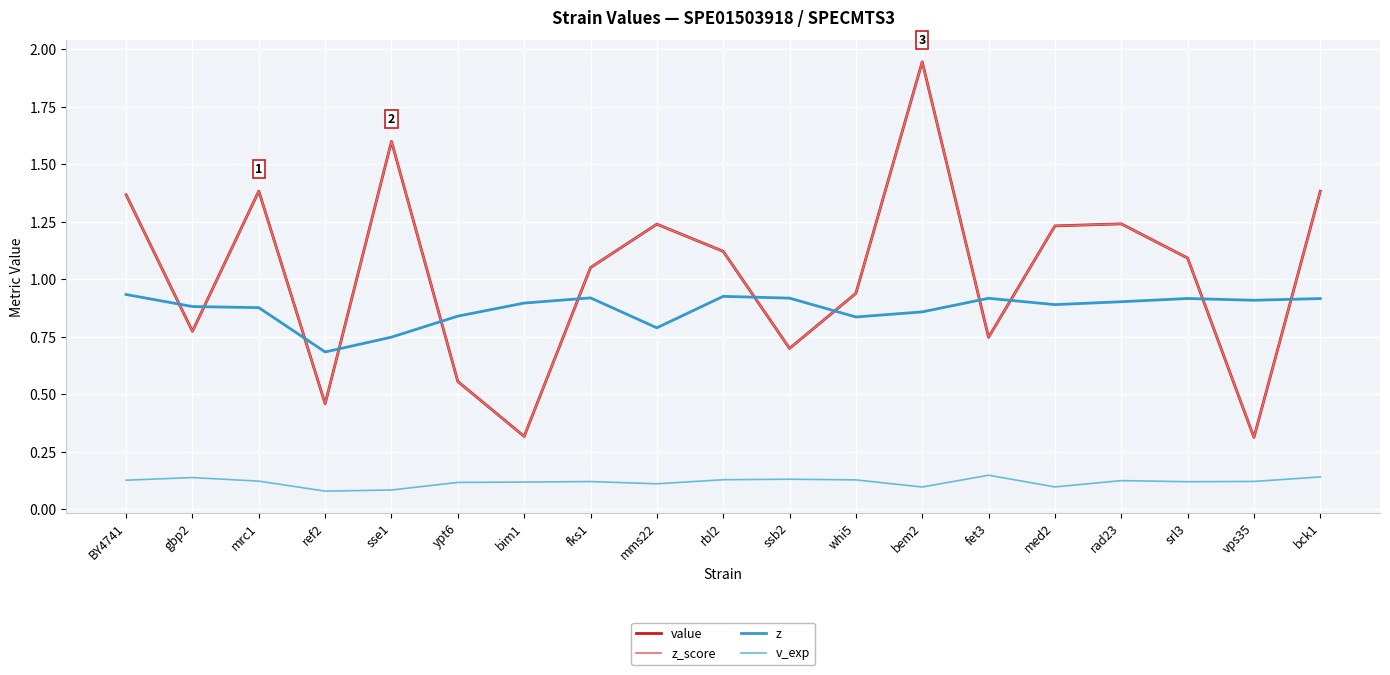

What position from the right is bem2?

7